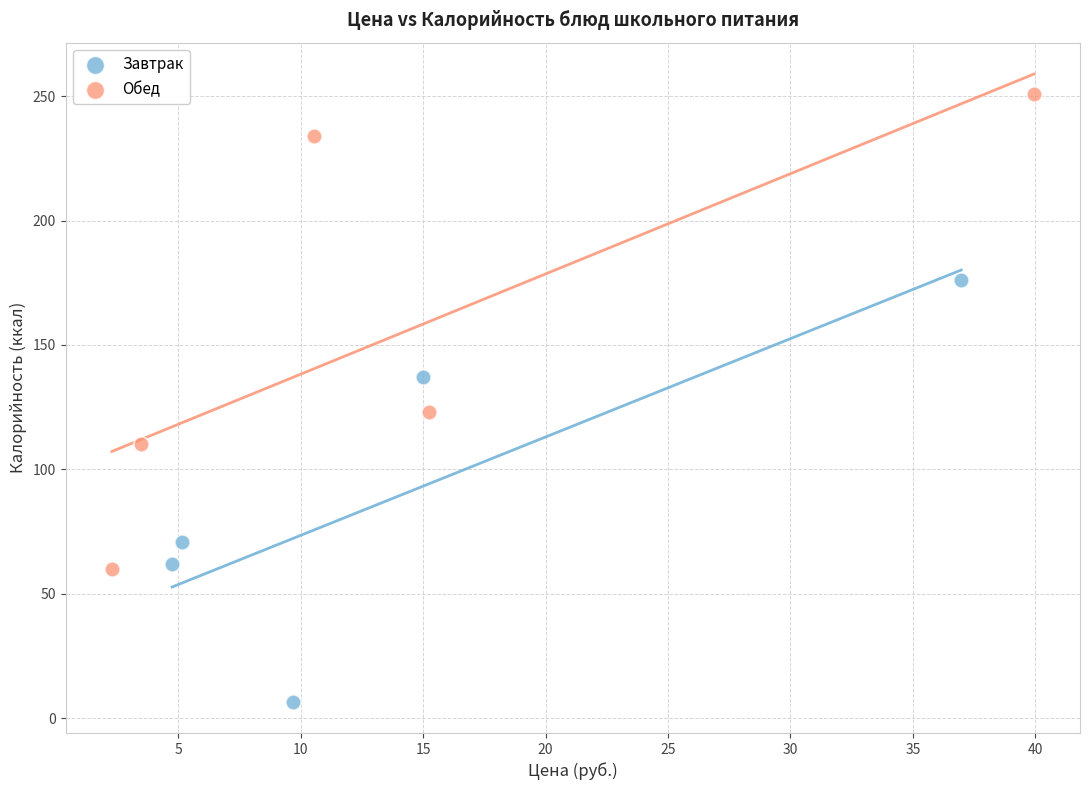

Which series reaches the maximum Y coordinate?

Обед